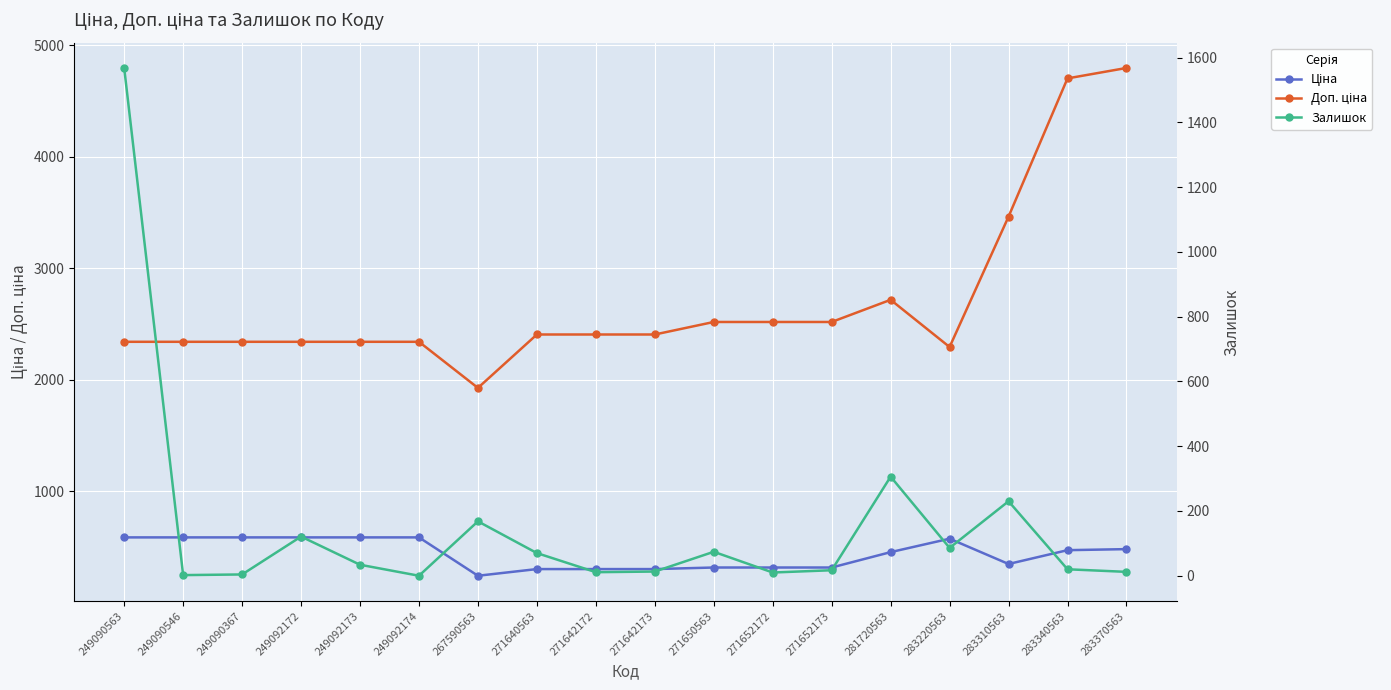

How many distinct data groups are displayed?

3